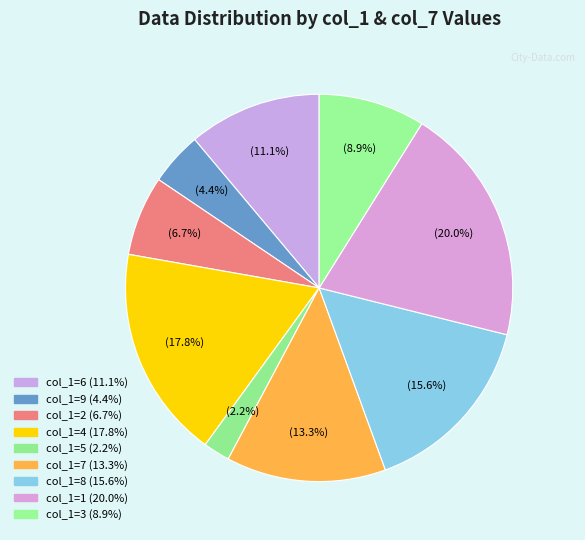

Rank the categories by value from lowest to highest.

col_1=5, col_1=9, col_1=2, col_1=3, col_1=6, col_1=7, col_1=8, col_1=4, col_1=1